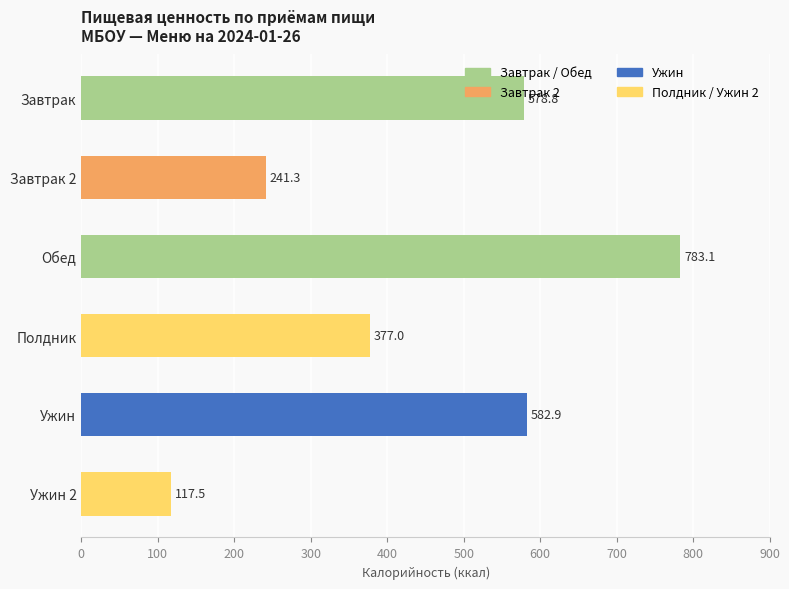

Rank the categories by value from lowest to highest.

Ужин 2, Завтрак 2, Полдник, Завтрак, Ужин, Обед